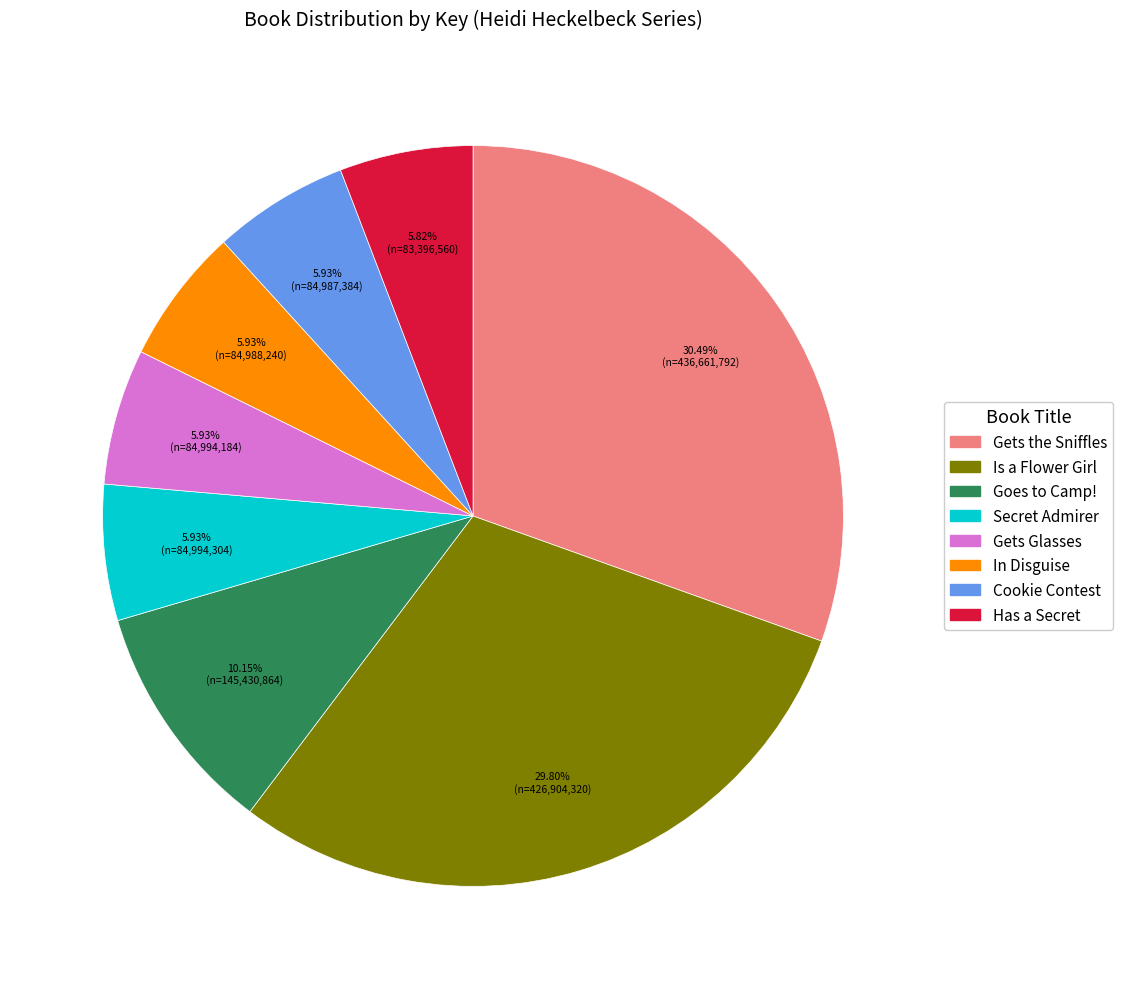

How many segments does this pie chart have?

8